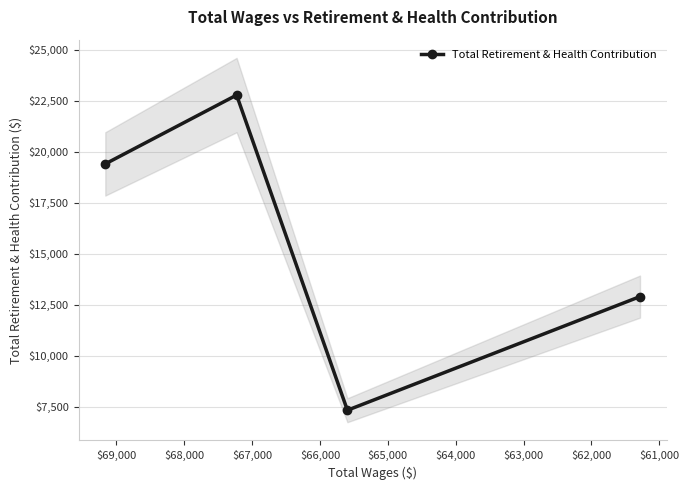

What is the difference between the maximum and minimum values?

15441